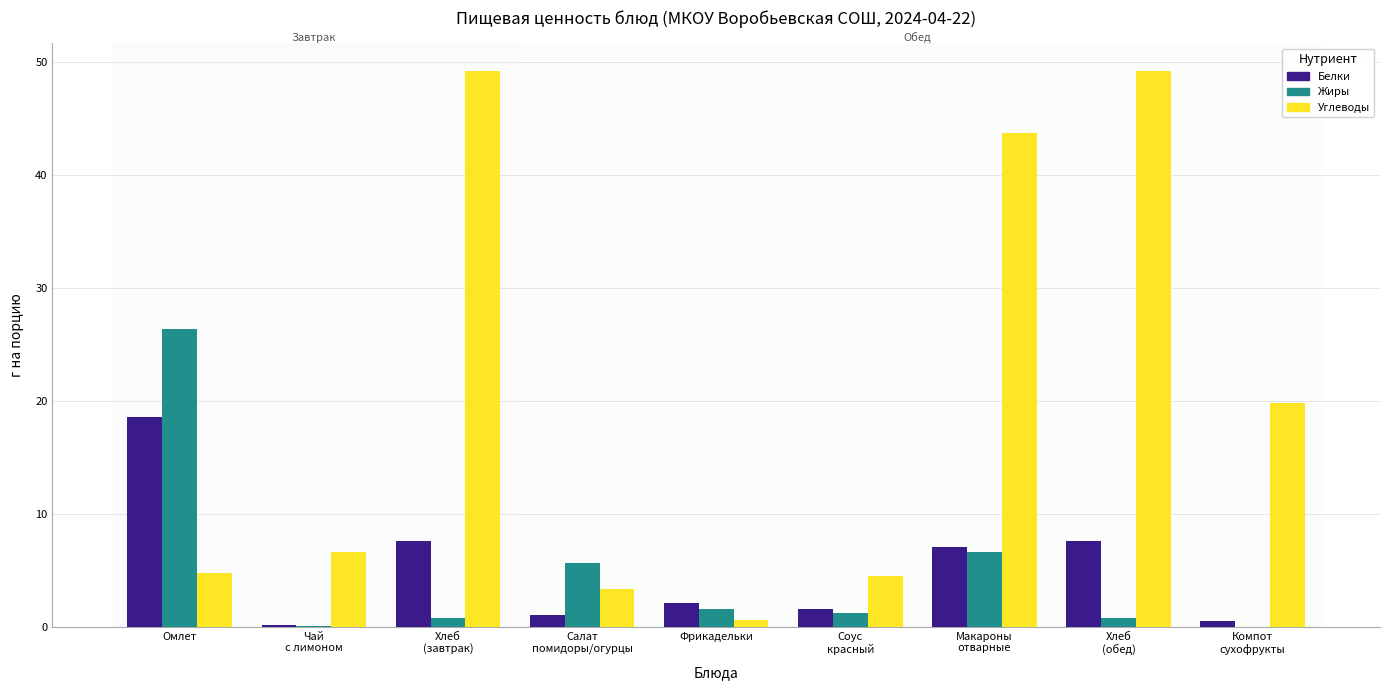

Does the chart contain stacked bars?

No